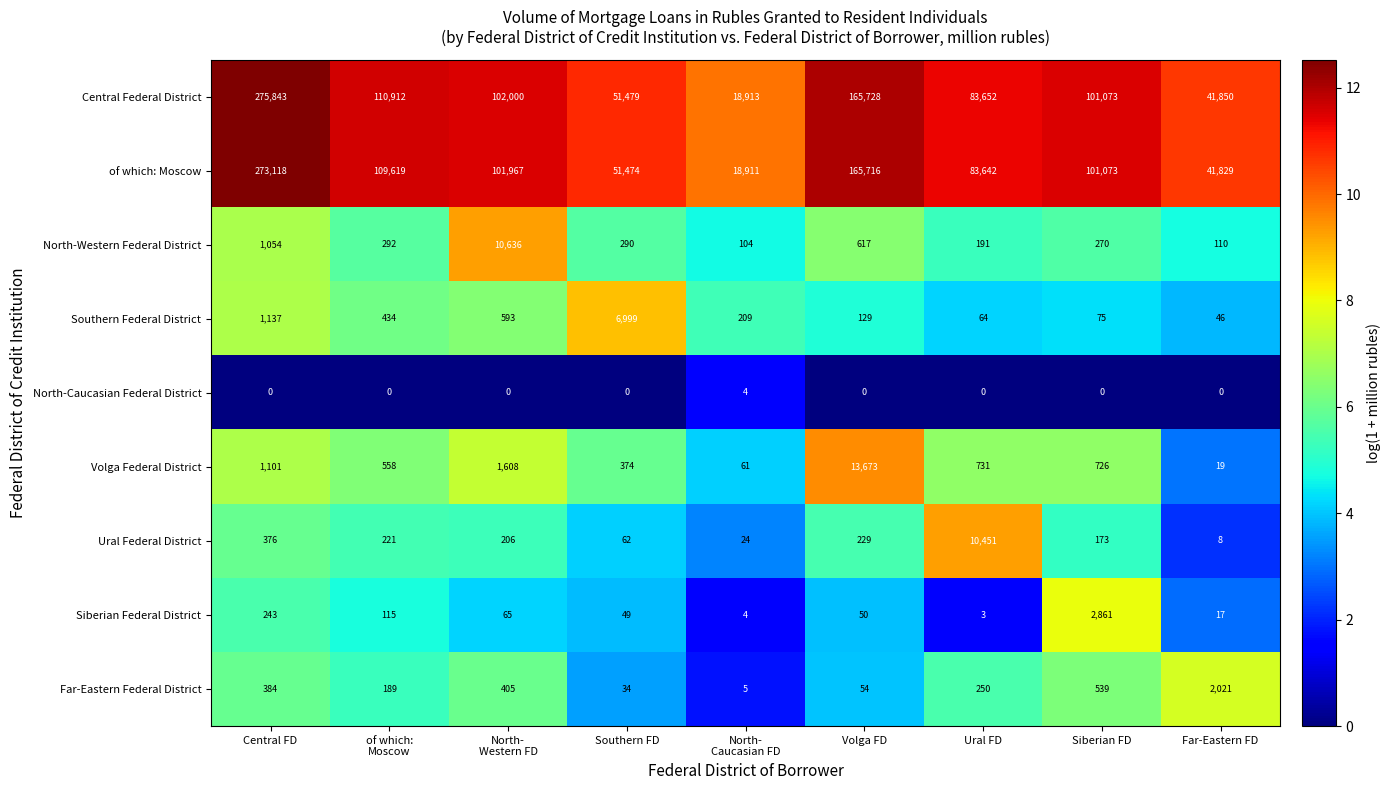

Between Siberian FD and Far-Eastern FD, which series saw the biggest shift?

of which: Moscow